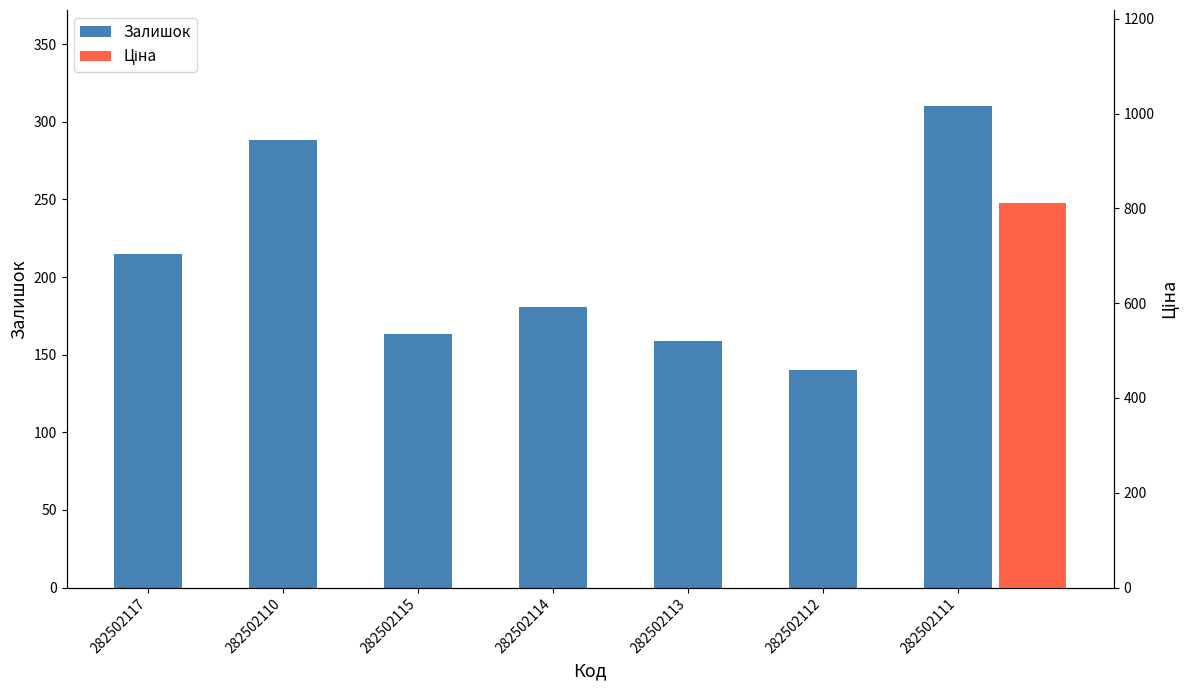

Which has a higher value, 282502117 or 282502112?

282502117